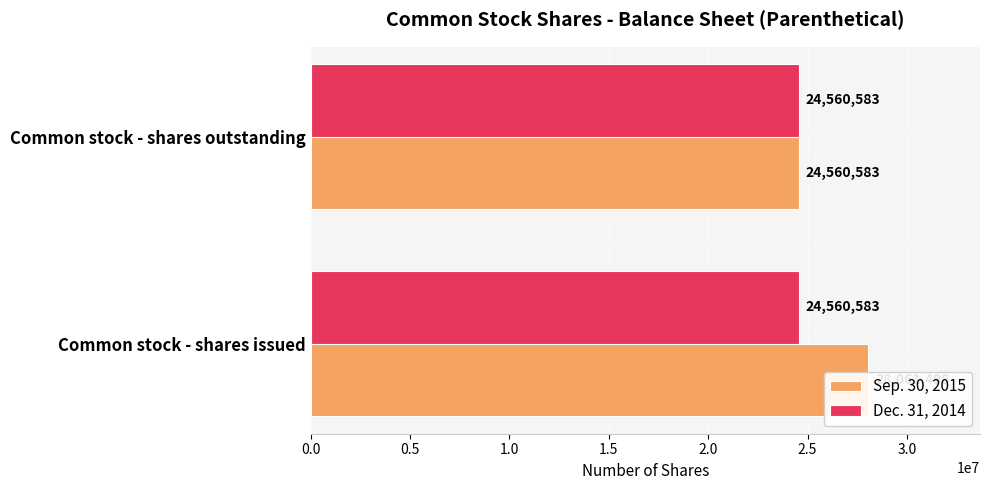

Which series has the largest total across all categories?

Sep. 30, 2015